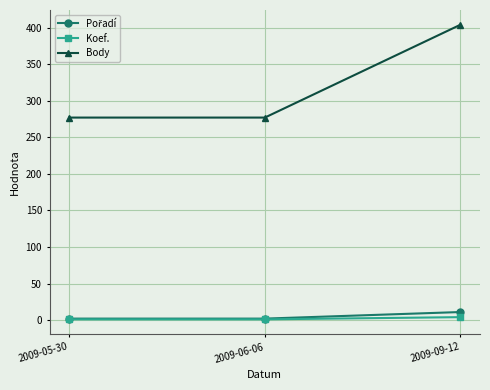

At which category does the chart reach its peak across all series?

2009-09-12